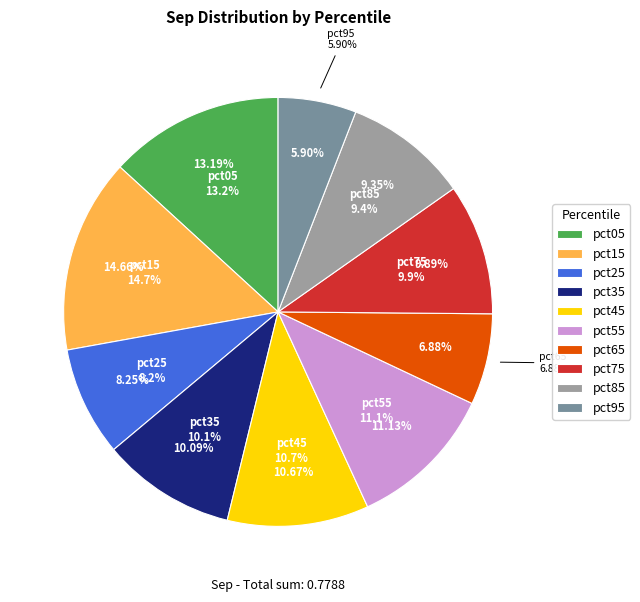

Rank the categories by value from highest to lowest.

pct15, pct05, pct55, pct45, pct35, pct75, pct85, pct25, pct65, pct95